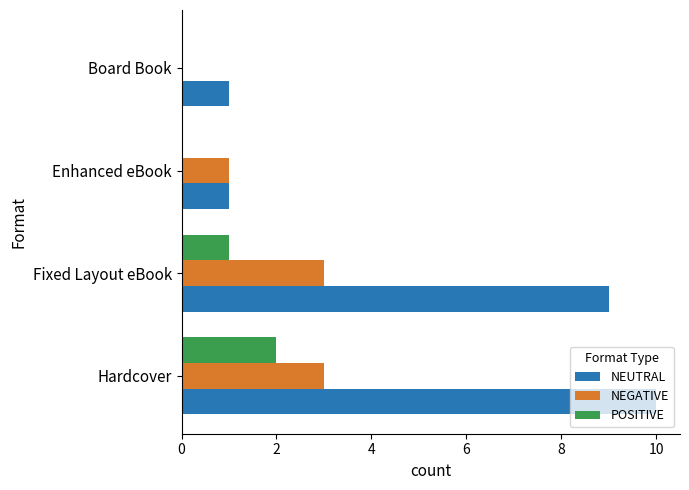

Is it true that POSITIVE equals 1 at Fixed Layout eBook?

True